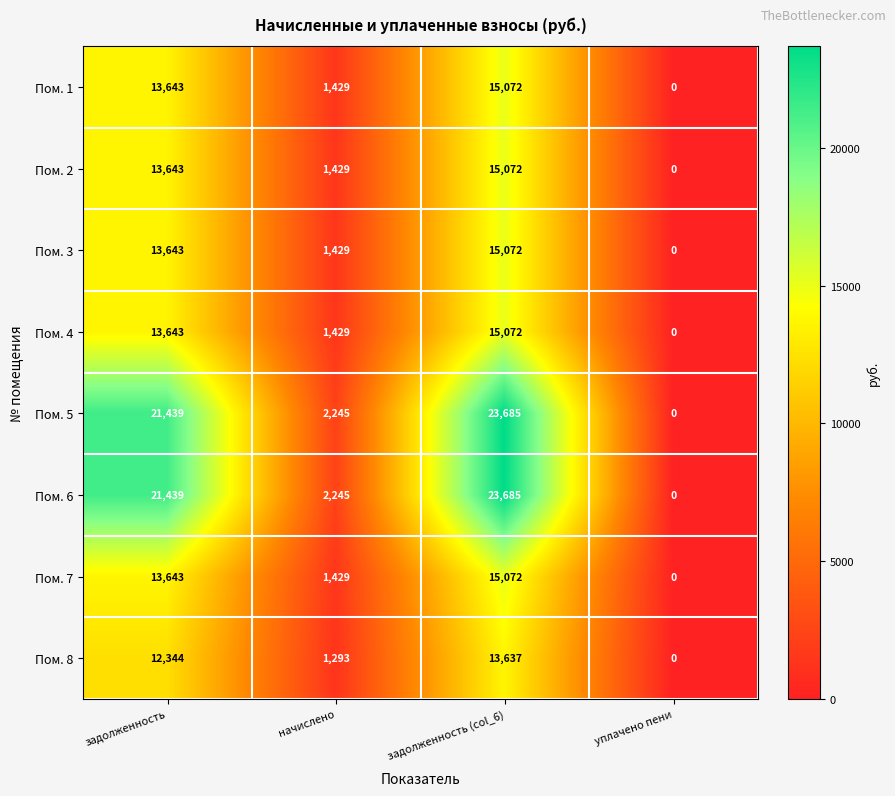

What is the spread (max minus min) of values at задолженность?

9095